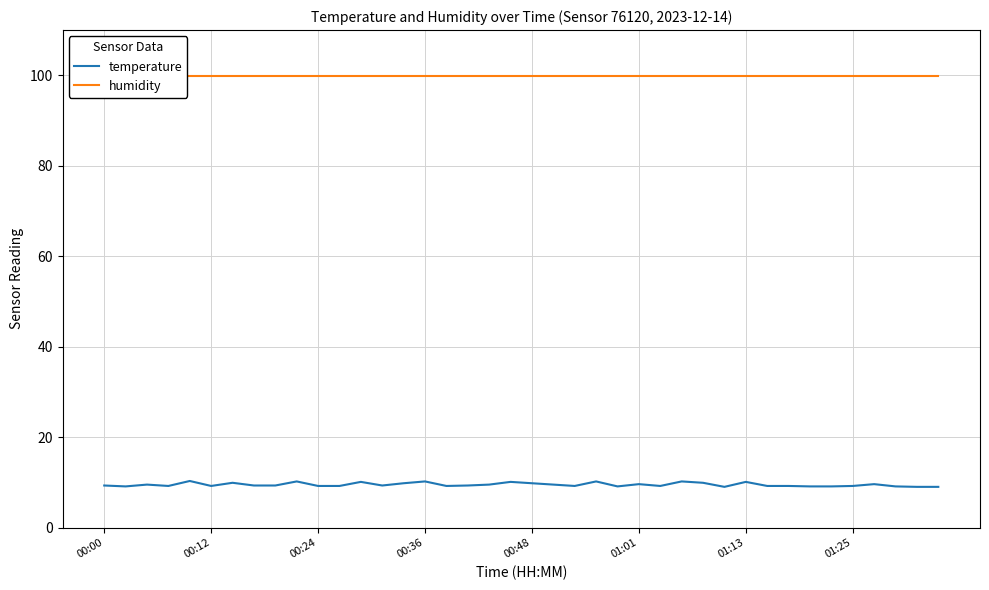

What is the smallest value displayed?

9.0